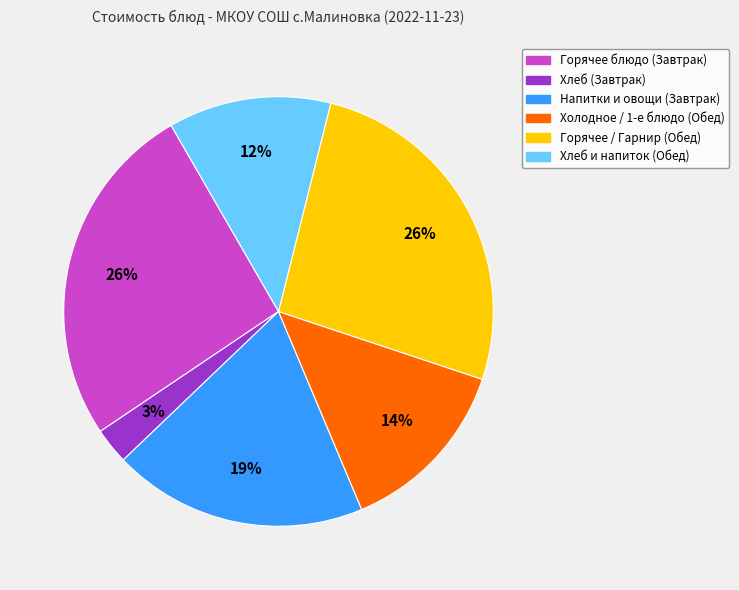

To the nearest percent, what is the average slice percentage?

17%